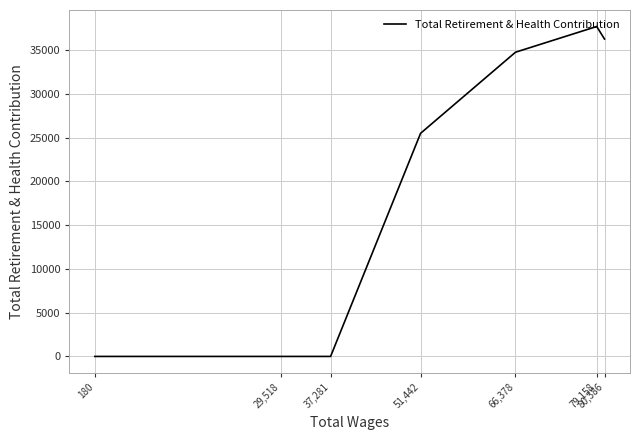

Rank the categories by value from lowest to highest.

37,281, 29,518, 180, 51,442, 66,378, 80,386, 79,158